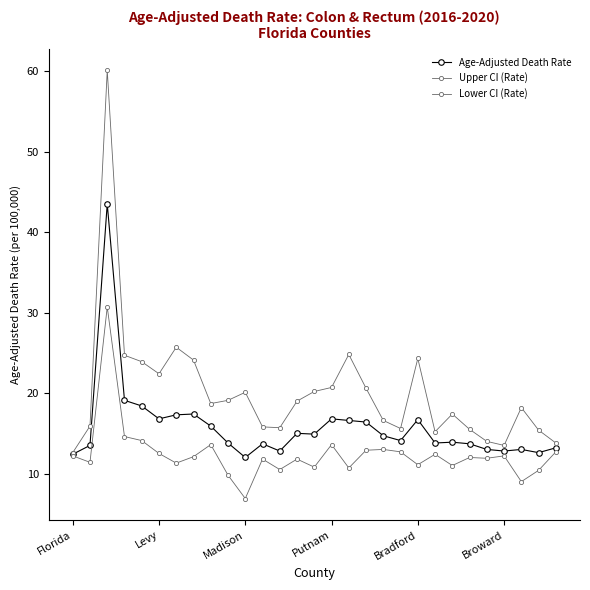

What is the sum of all Age-Adjusted Death Rate values?

457.8